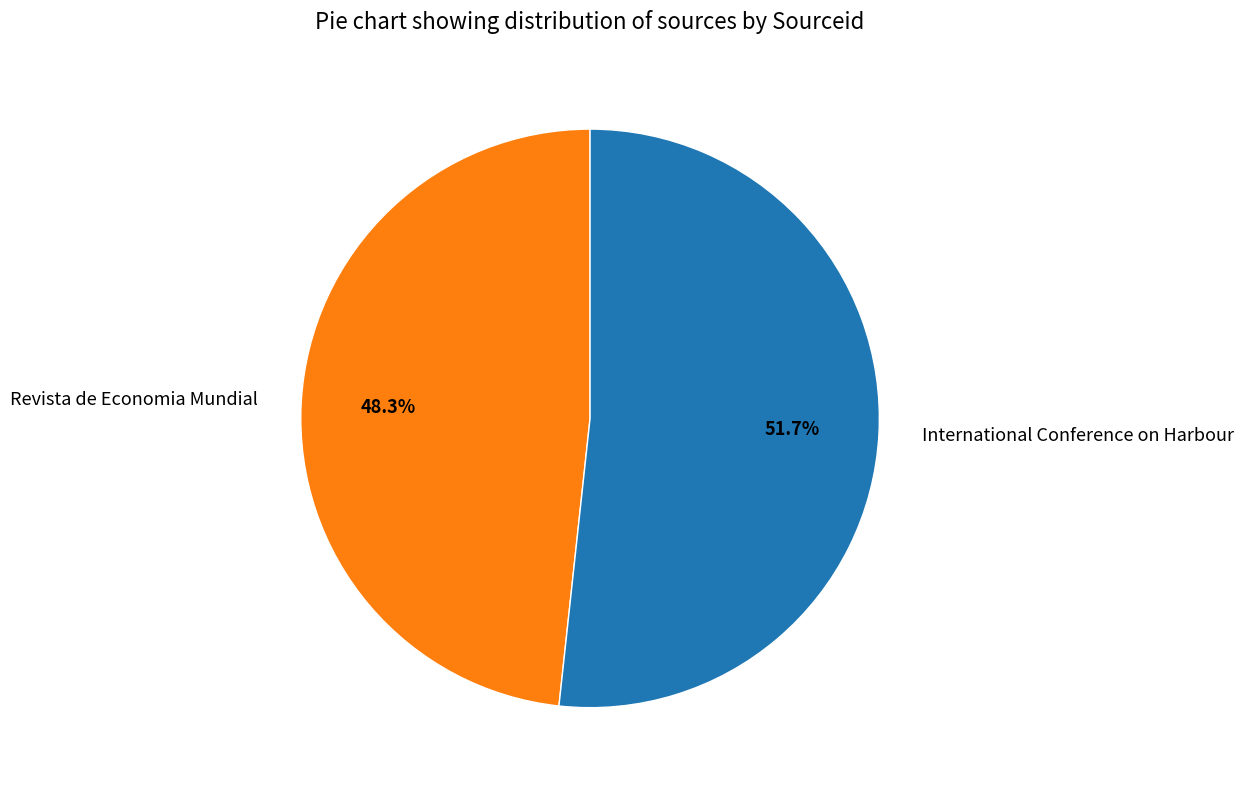

Is it true that International Conference on Harbour is 42% of the pie?

False